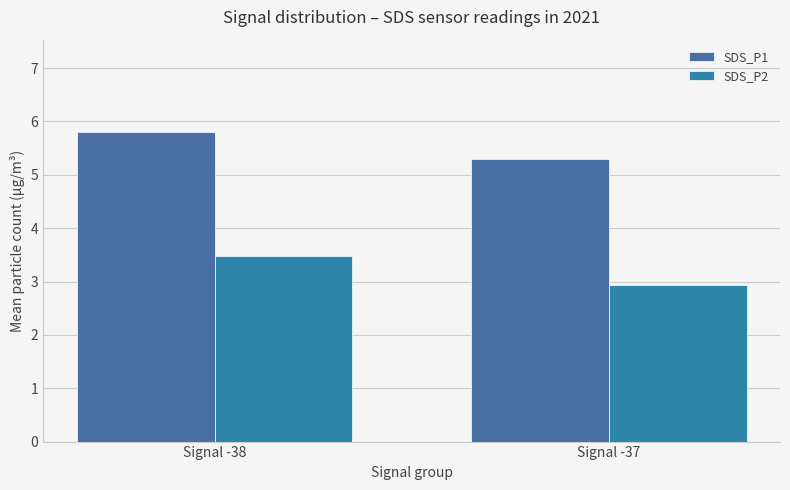

What is the value of the SDS_P2 bar at the 2nd from the left?

2.9